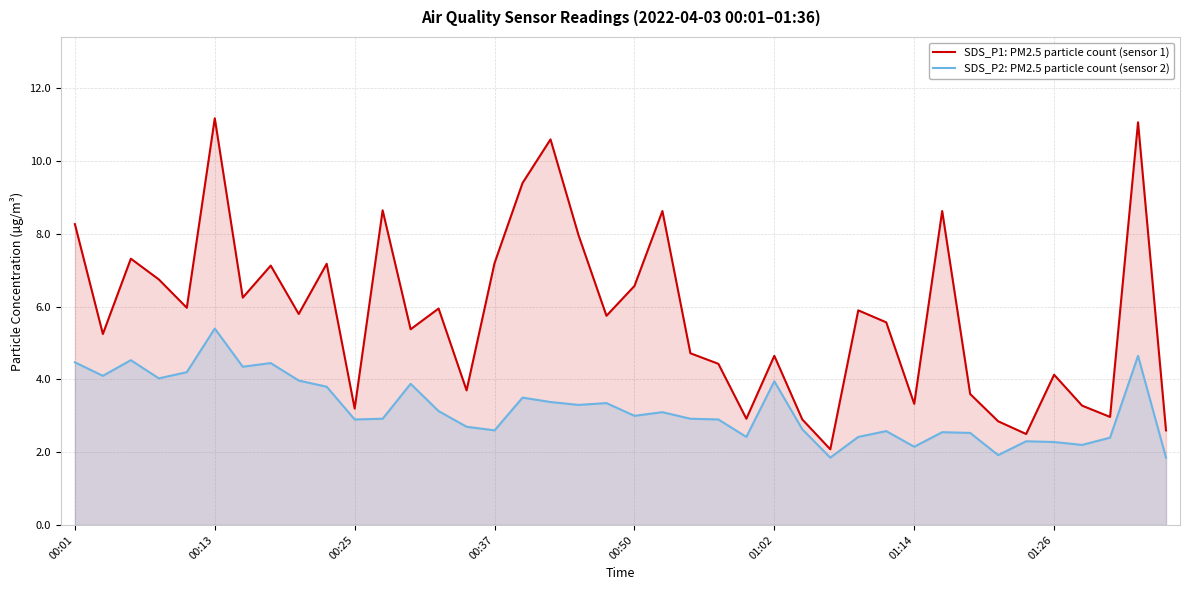

True or false: SDS_P2: PM2.5 particle count (sensor 2) and SDS_P1: PM2.5 particle count (sensor 1) cross at least once.

False